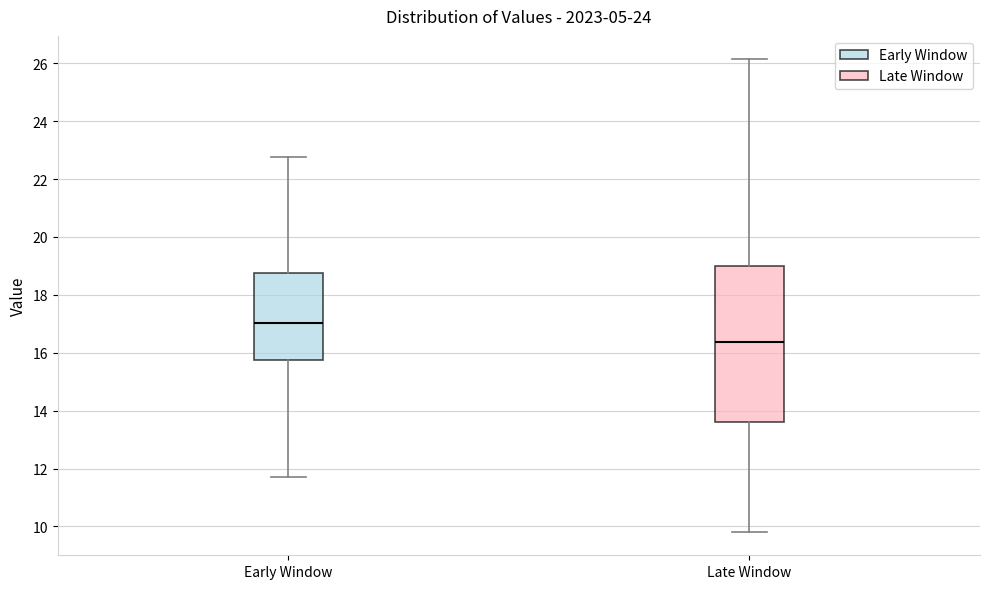

Where does the upper whisker of the box for Early Window end on the y-axis? The values are not printed on the chart, so give them approximately, as read against the axis.

22.8